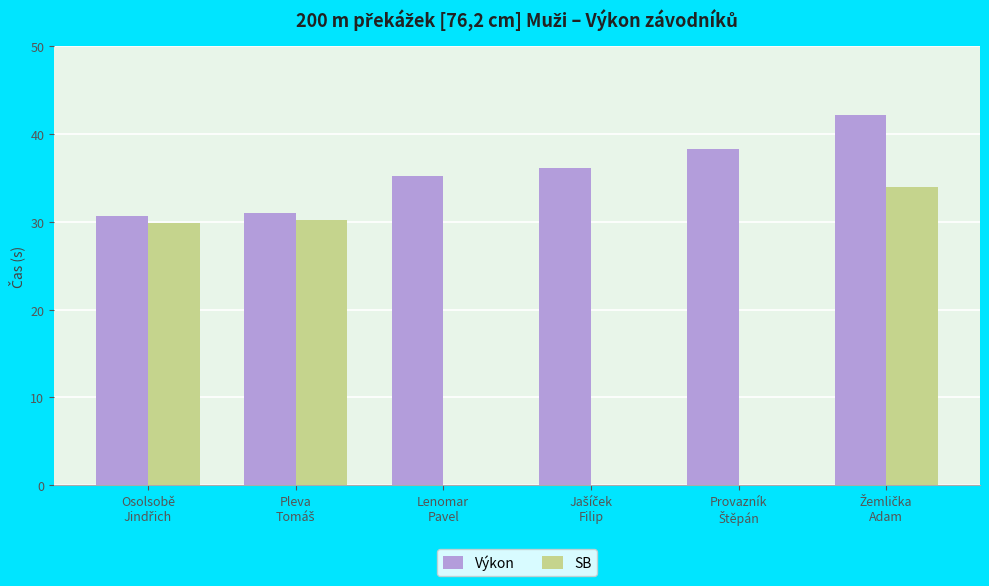

What is the sum of all Výkon values?

213.7